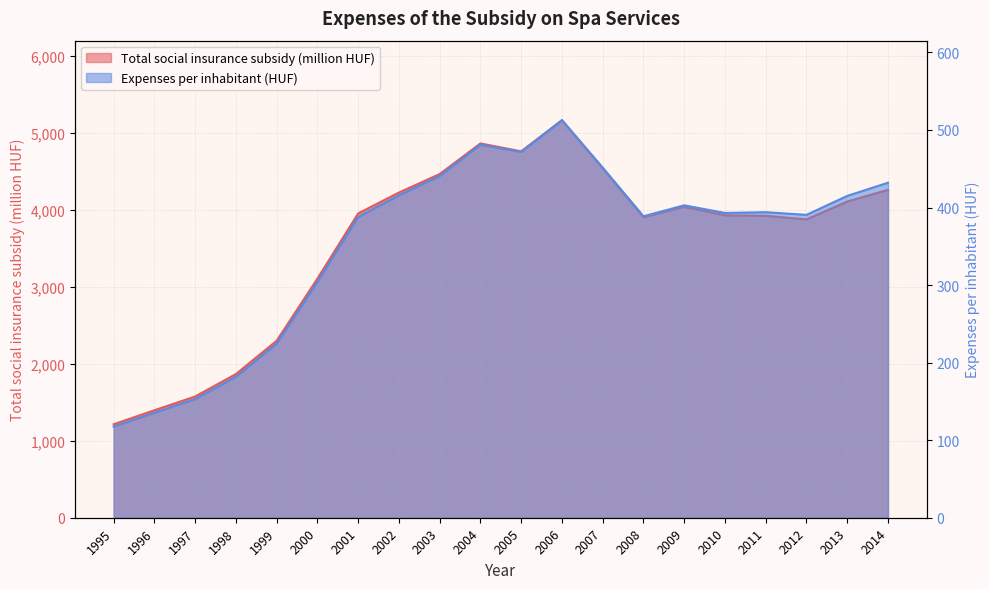

List the series in order of their peak value, highest first.

Total social insurance subsidy (million HUF), Expenses per inhabitant (HUF)